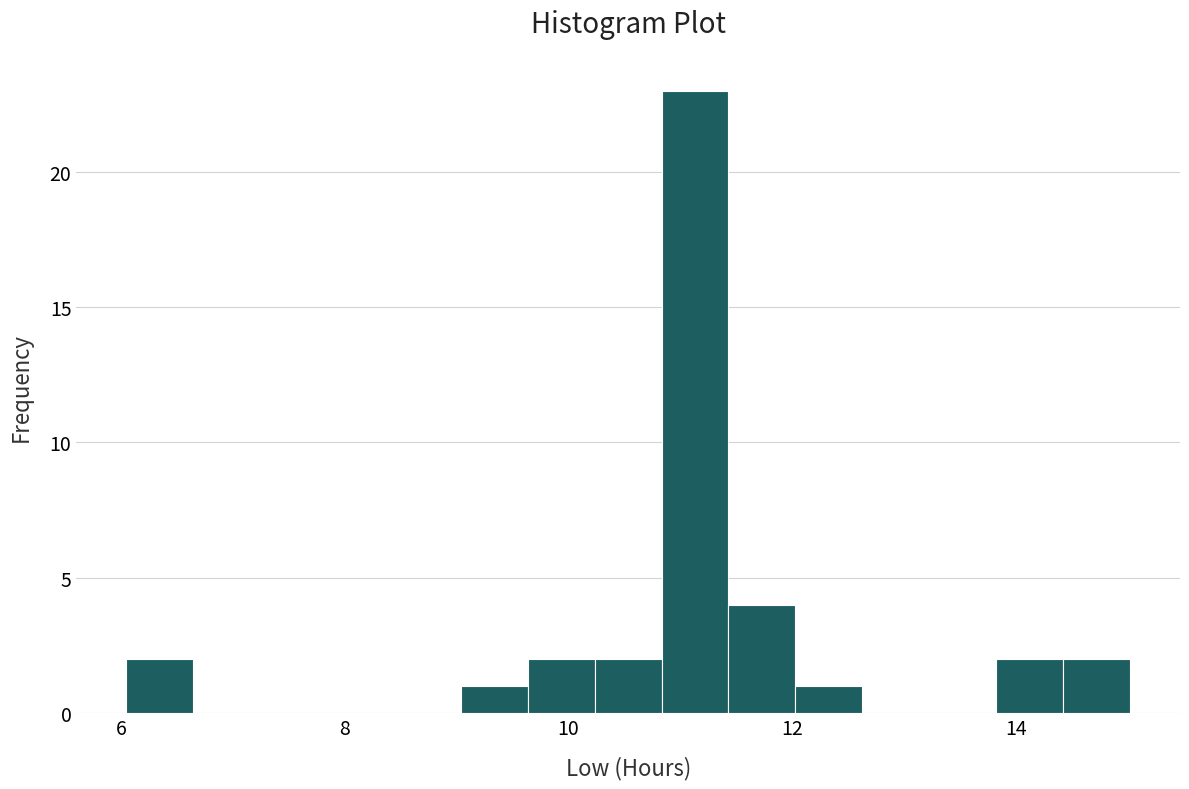

Read against the x-axis, roughly where is the centre of the tallest bar?

11.2